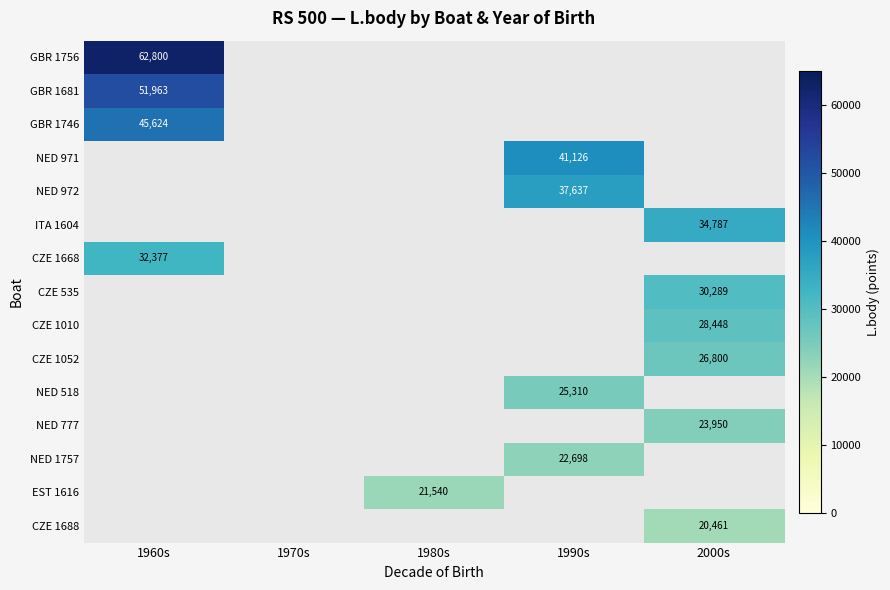

True or false: NED 777 has a value of 42146 at 2000s.

False